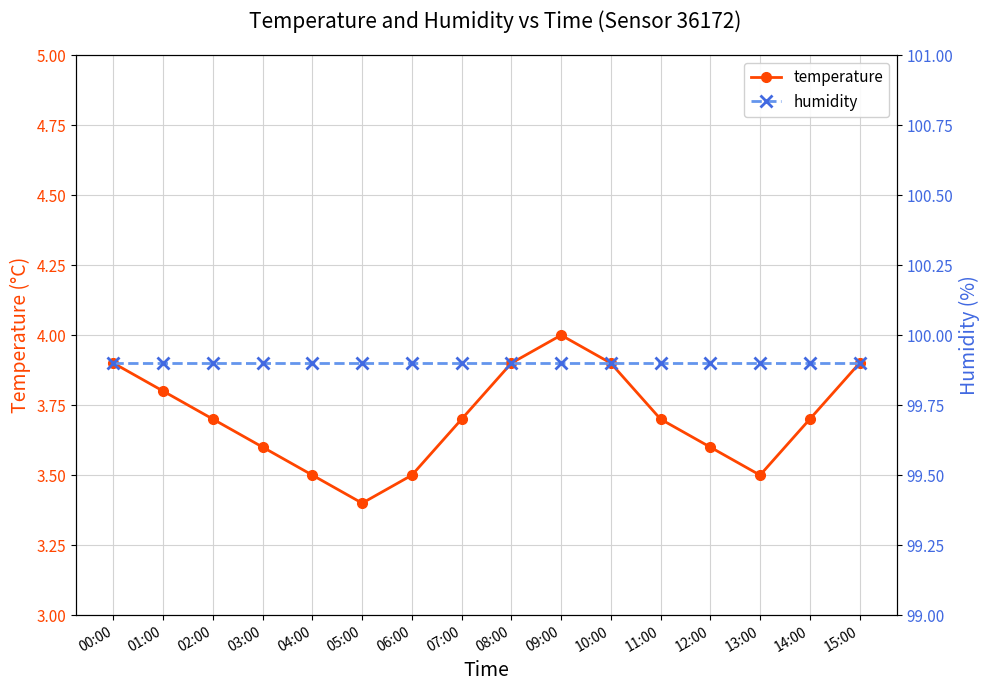

Which category has the highest value in the temperature series?

09:00